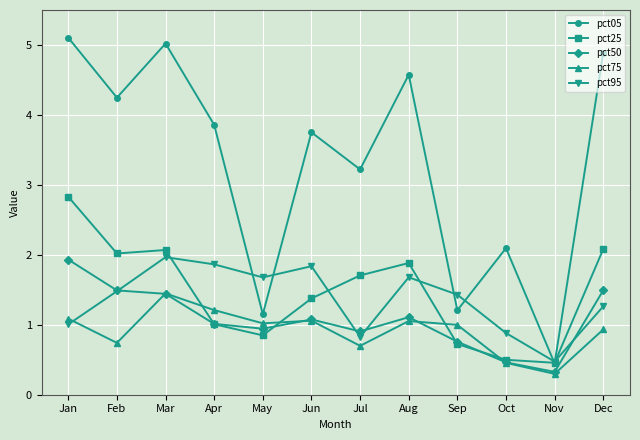

Reading right to left, list all the values displayed in this chart.

pct05: 4.9	0.4	2.1	1.2	4.6	3.2	3.8	1.2	3.9	5.0	4.2	5.1
pct25: 2.1	0.5	0.5	0.7	1.9	1.7	1.4	0.8	1.0	2.1	2.0	2.8
pct50: 1.5	0.3	0.5	0.8	1.1	0.9	1.1	0.9	1.0	1.4	1.5	1.9
pct75: 0.9	0.3	0.5	1.0	1.1	0.7	1.1	1.0	1.2	1.4	0.7	1.1
pct95: 1.3	0.5	0.9	1.4	1.7	0.8	1.8	1.7	1.9	2.0	1.5	1.0